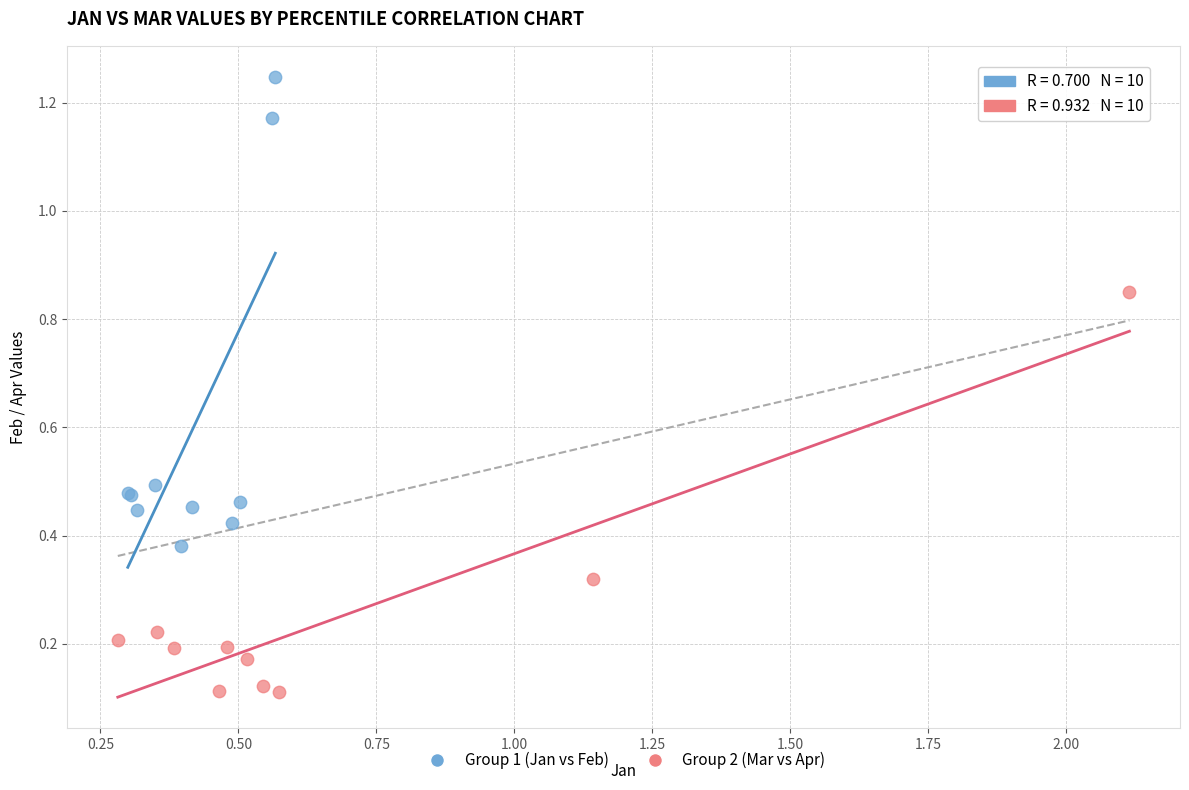

Which series contains the highest Y value?

Group 1 (Jan vs Feb)